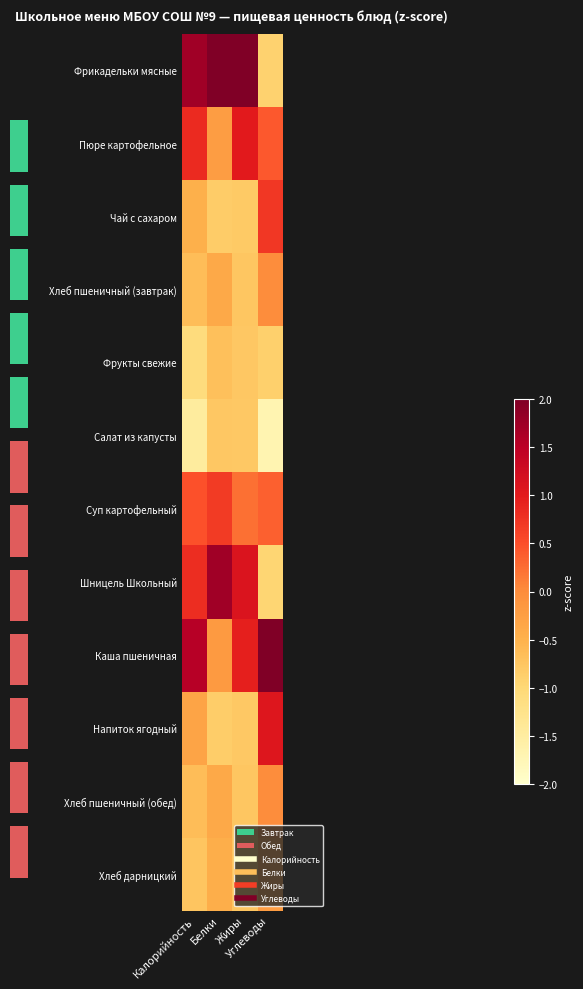

Which series has the largest total across all categories?

Фрикадельки мясные